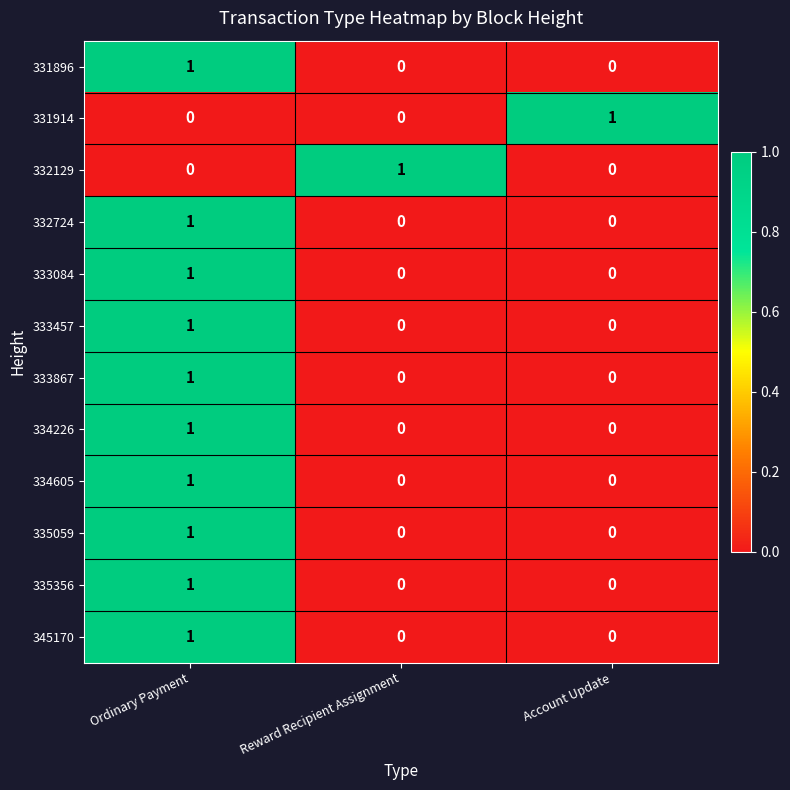

How many data points does each series have?

3